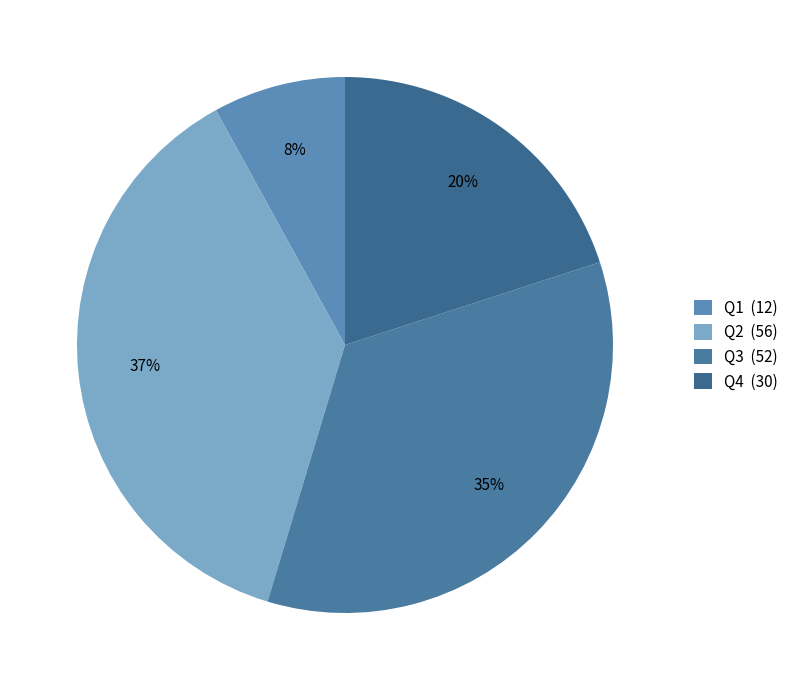

How many slices are in this pie chart?

4